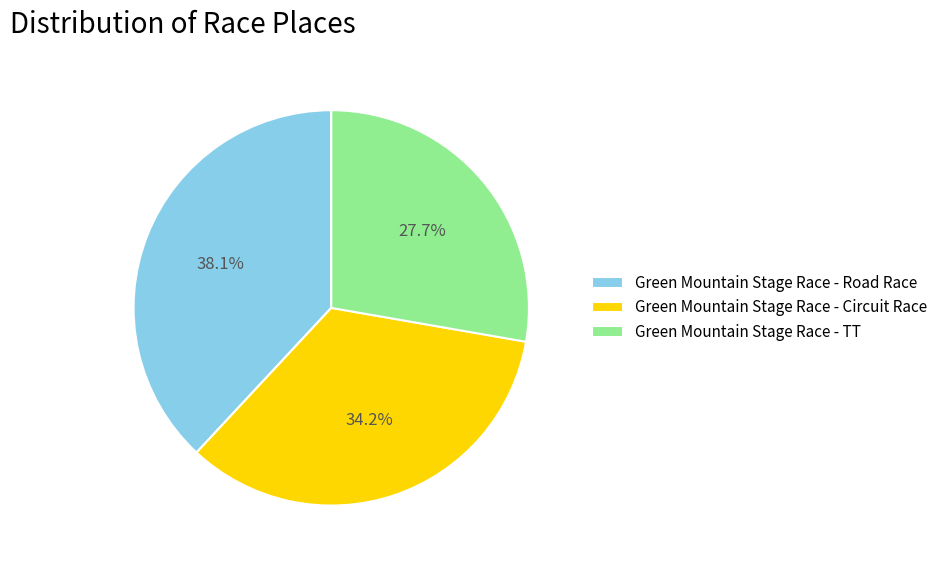

Which has a higher value, Green Mountain Stage Race - Circuit Race or Green Mountain Stage Race - Road Race?

Green Mountain Stage Race - Road Race